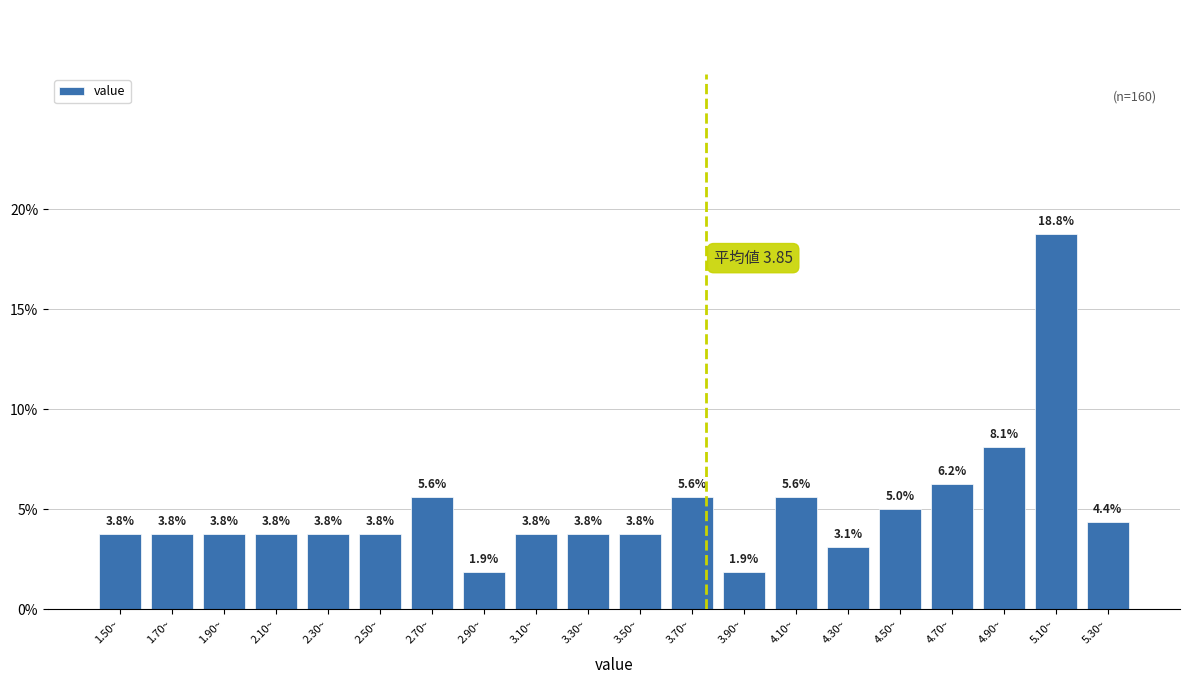

What is the smallest value displayed?

1.9